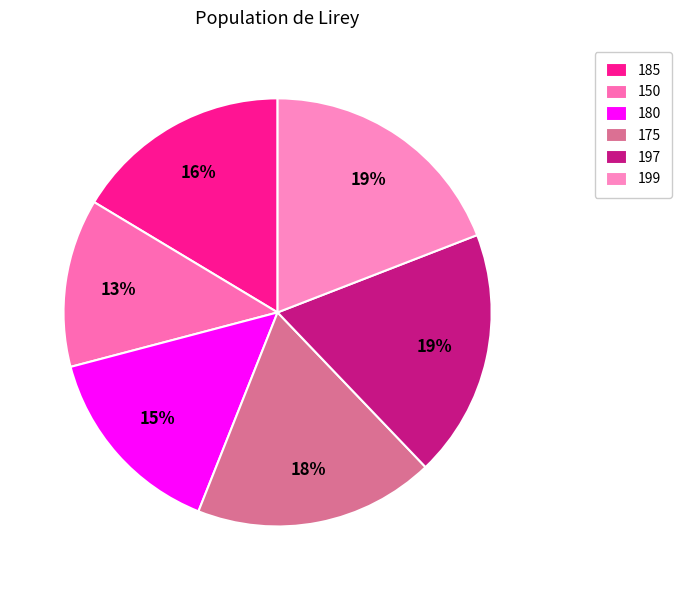

To the nearest percent, what is the average slice percentage?

17%